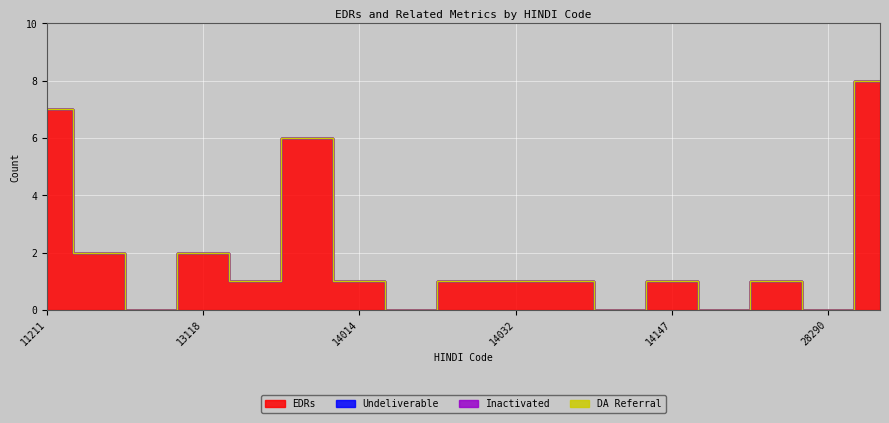

Is the value of Inactivated at 14177 greater than the value of Undeliverable at 13118?

No